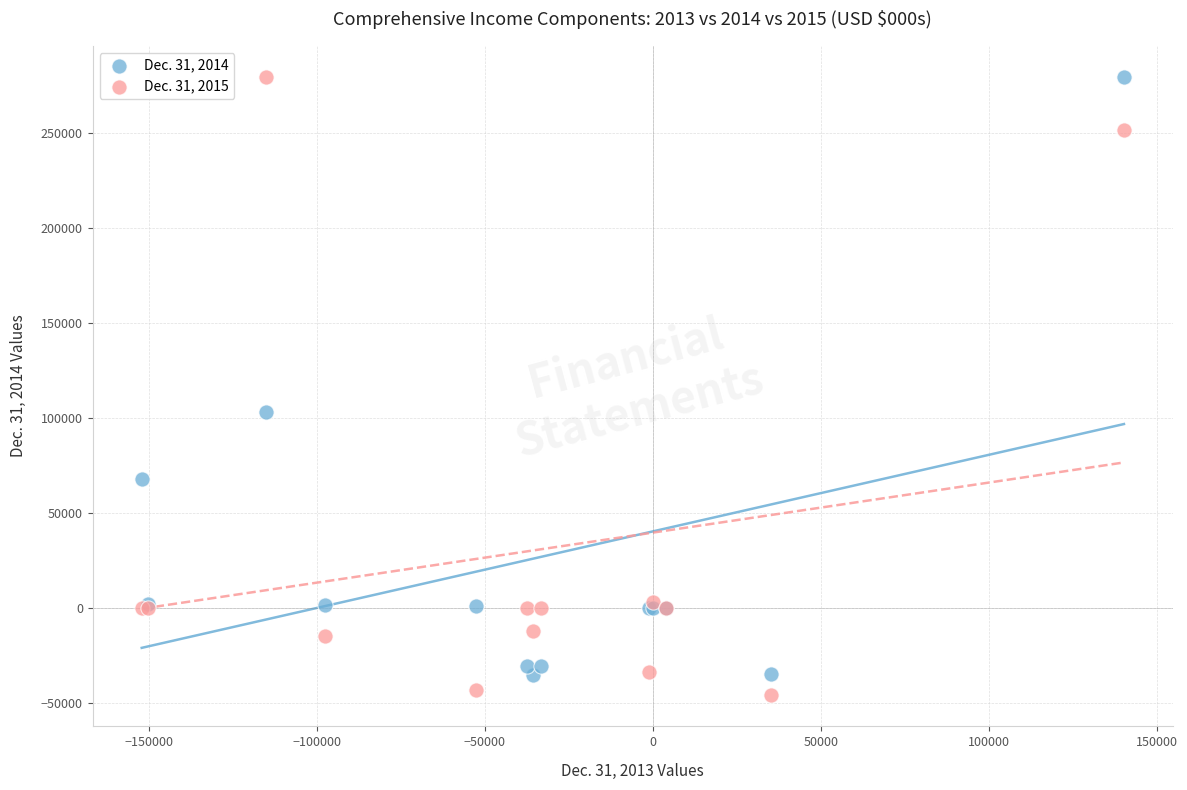

Which series reaches the minimum Y coordinate?

Dec. 31, 2015